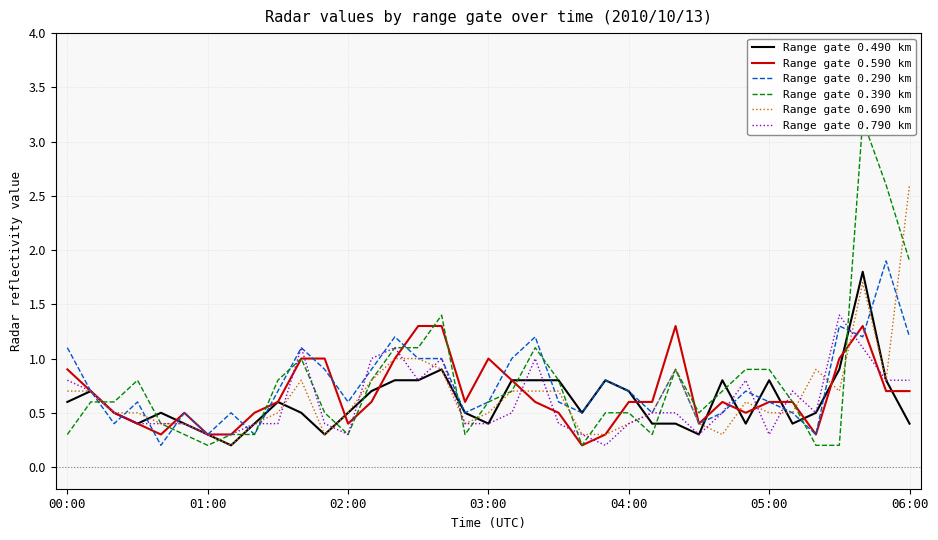

What is the maximum value for Range gate 0.490 km?

1.8